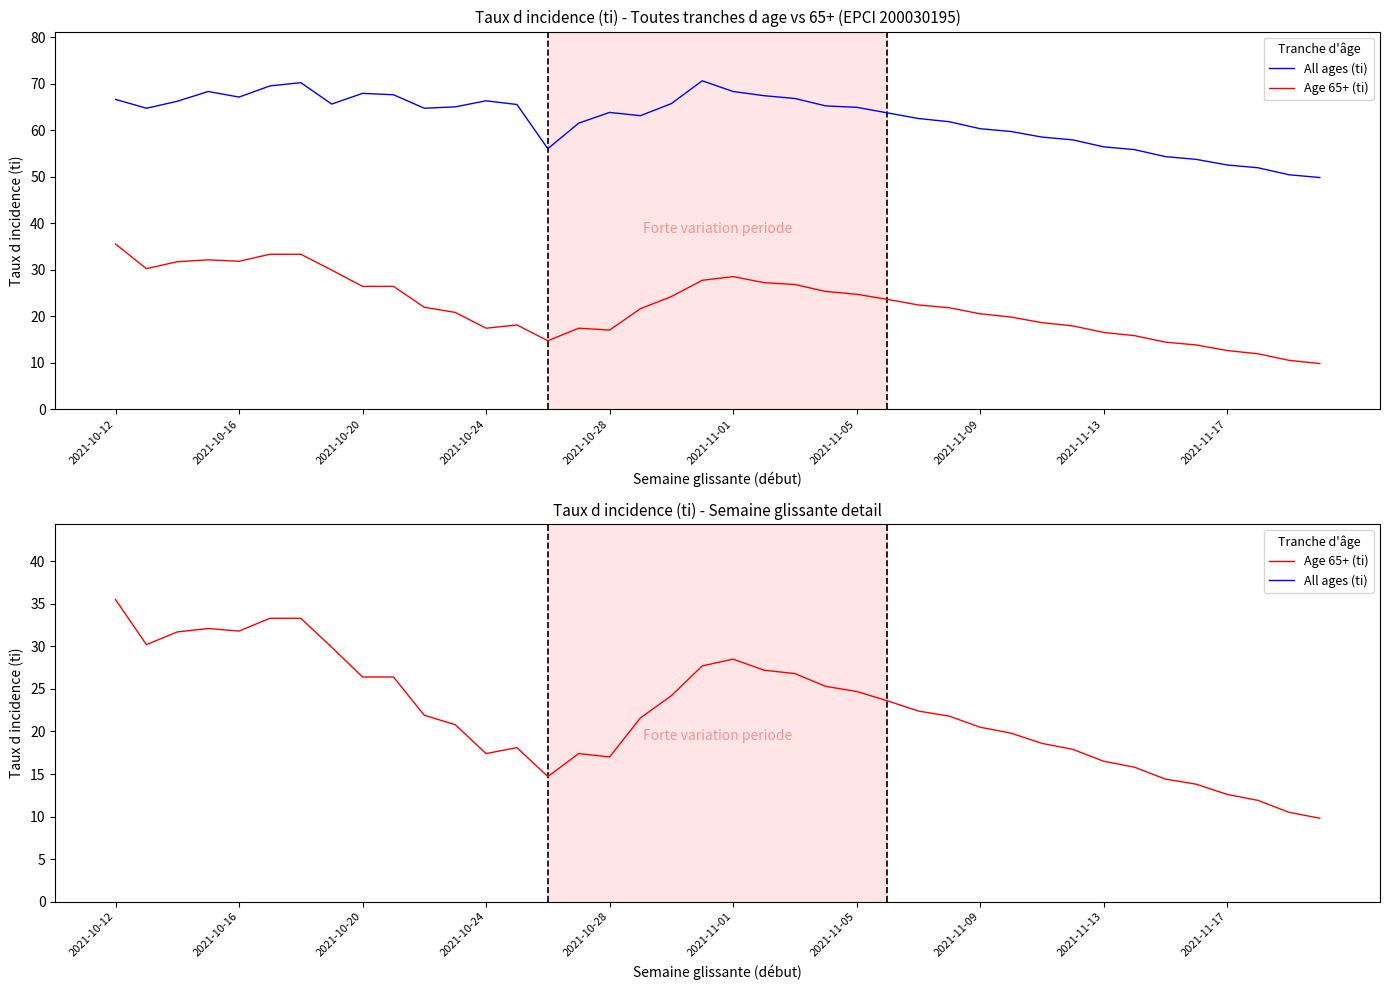

What is the minimum value shown in the chart?

9.8